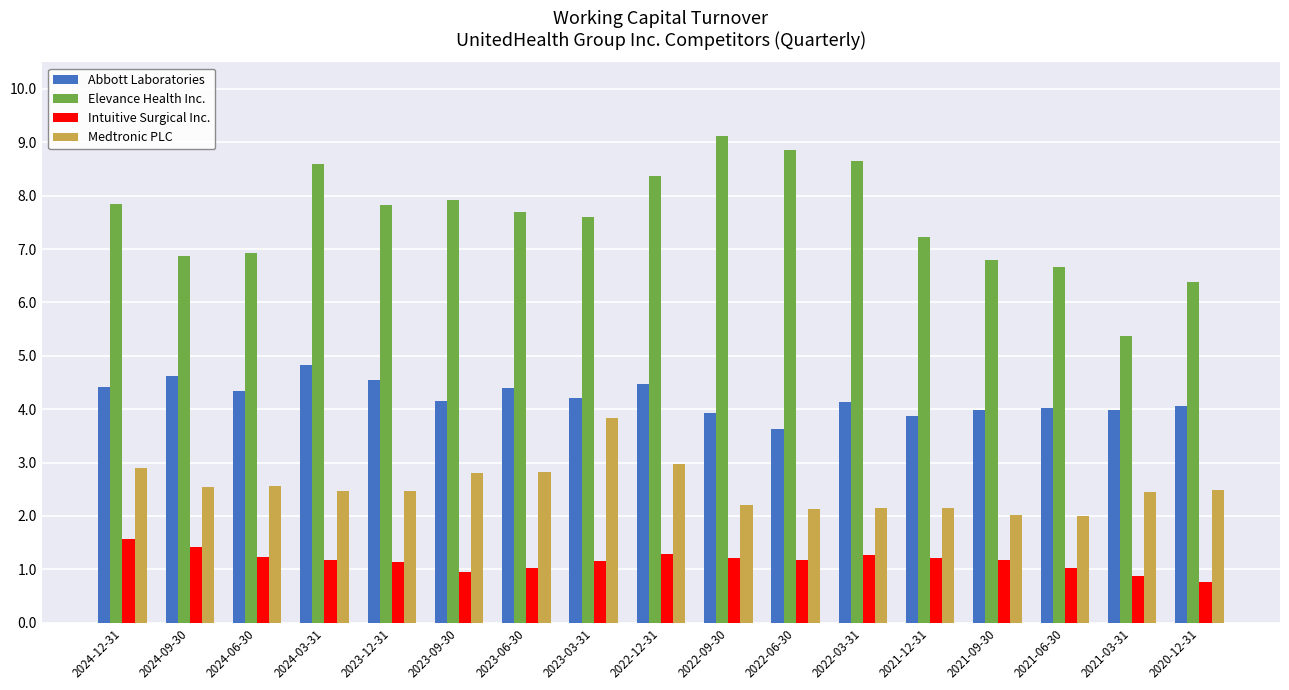

What is the label of the 14th bar from the right?

2024-03-31